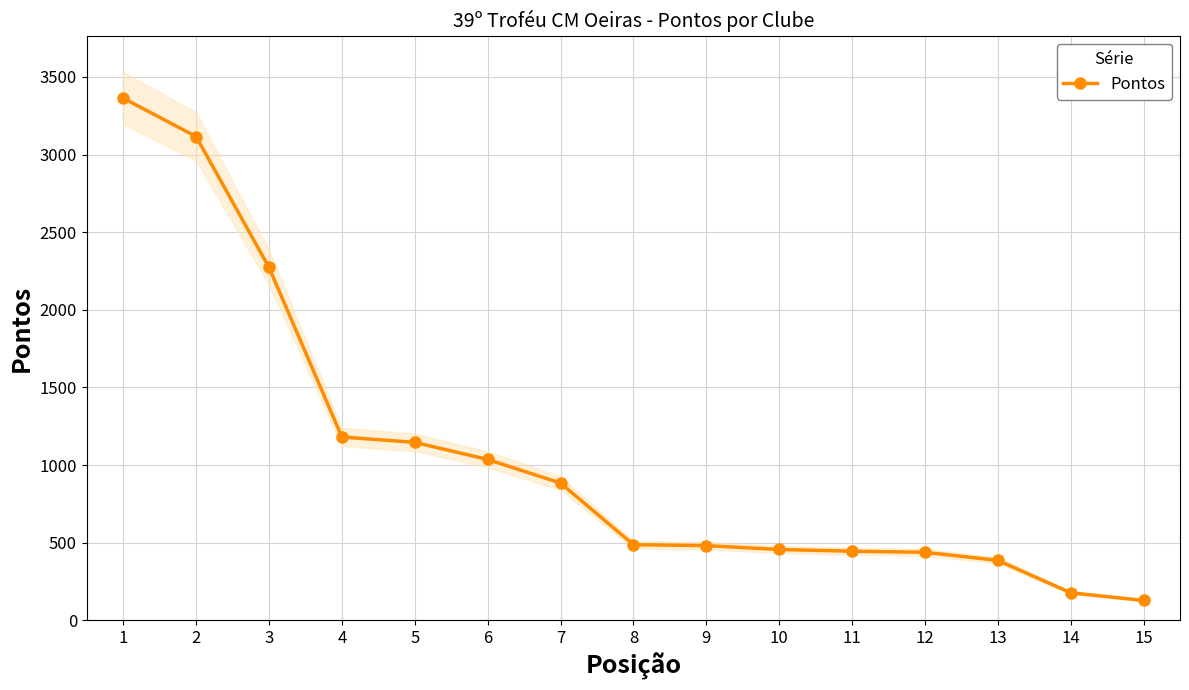

True or false: the data has more than 1 interior local peaks.

False